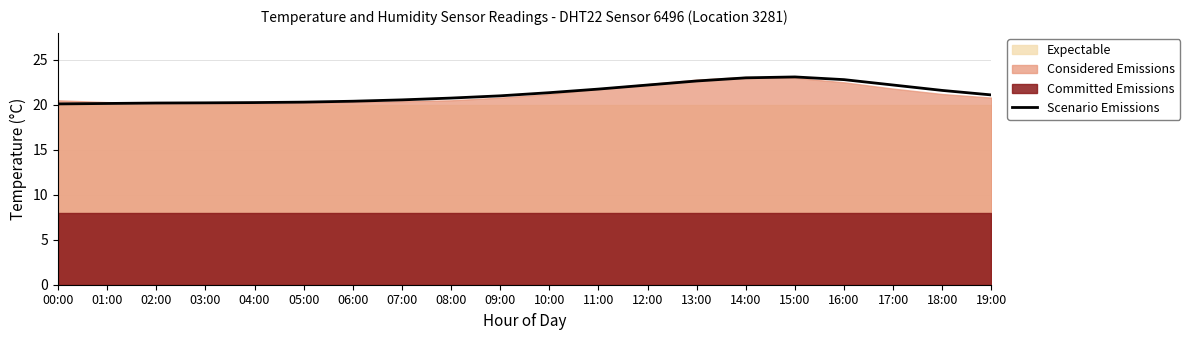

Rank the categories by value from lowest to highest.

00:00, 01:00, 02:00, 03:00, 04:00, 05:00, 06:00, 07:00, 08:00, 09:00, 19:00, 10:00, 18:00, 11:00, 12:00, 17:00, 13:00, 16:00, 14:00, 15:00